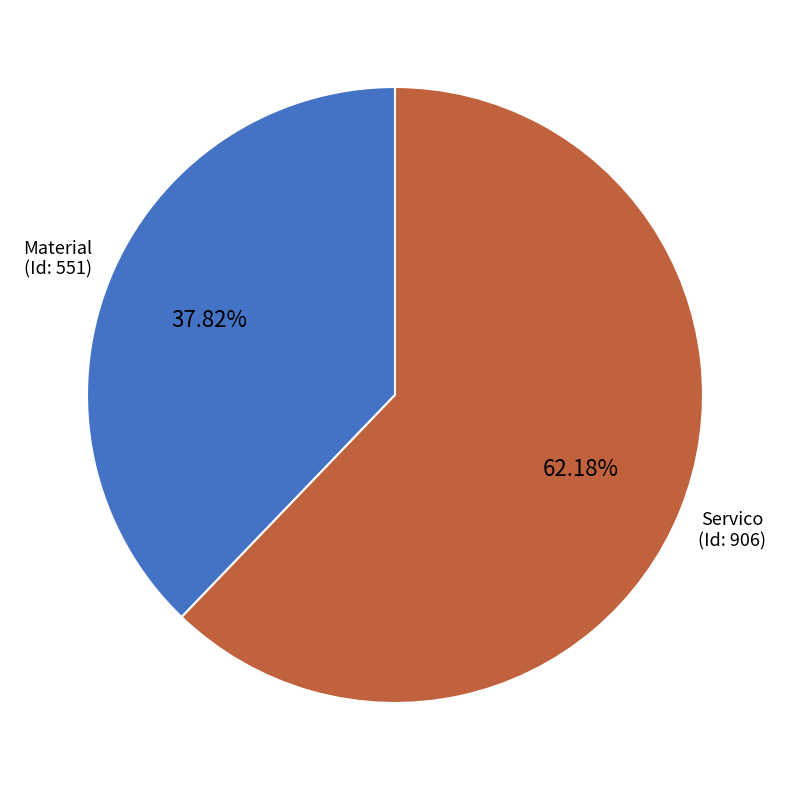

What is the largest slice in the pie chart?

Servico